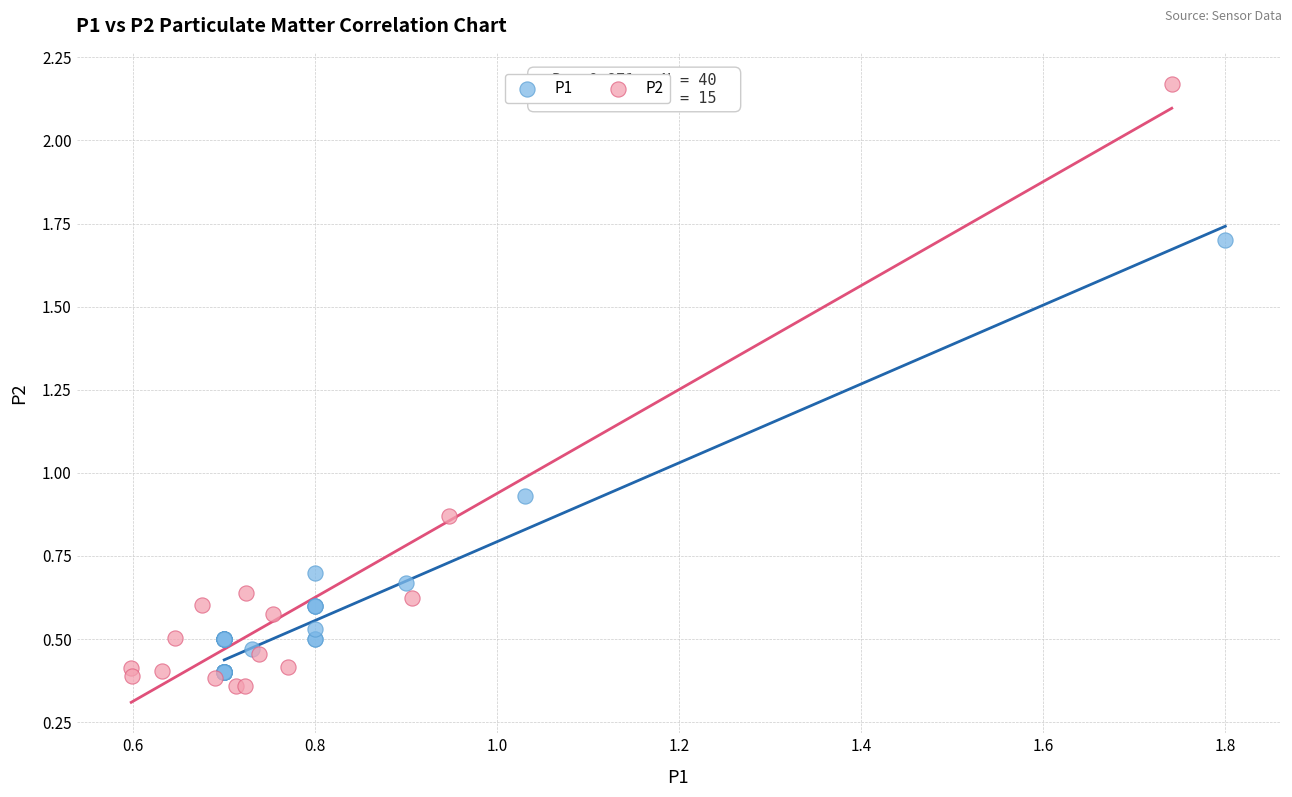

Which series has the largest Y range (max minus min)?

P2